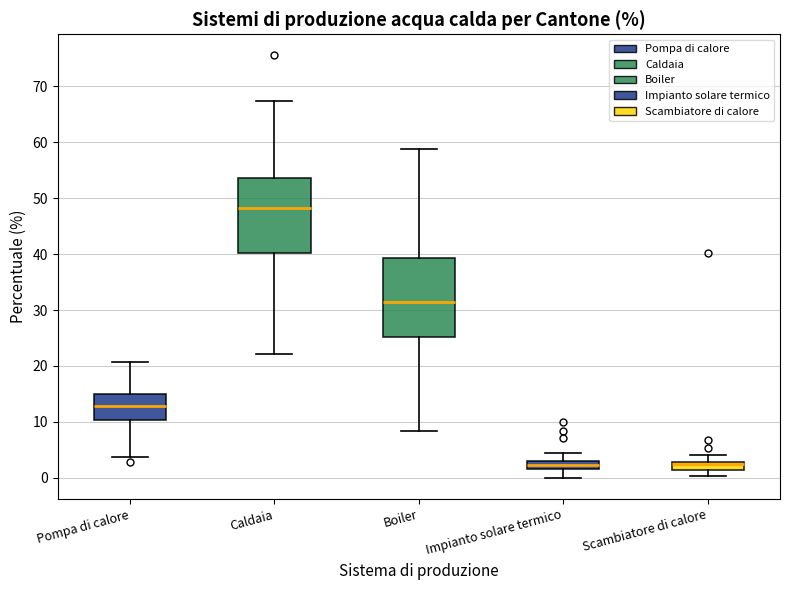

Where does the median line of the box for Scambiatore di calore sit on the y-axis? The values are not printed on the chart, so give them approximately, as read against the axis.

2